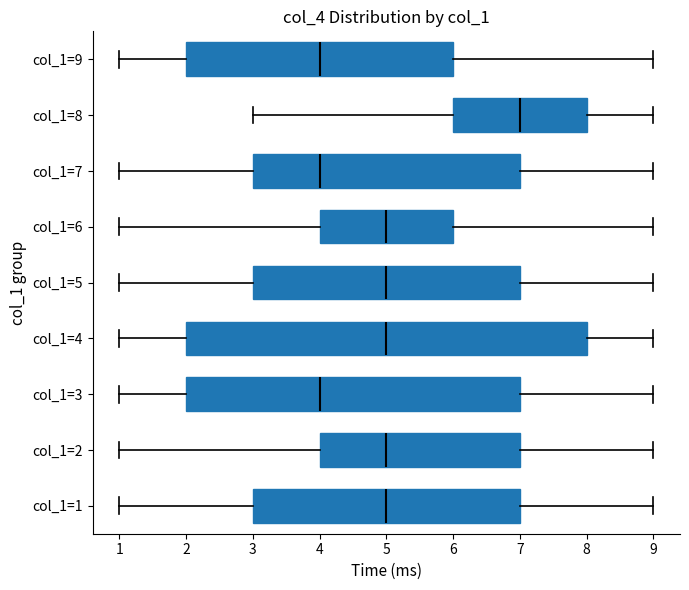

Reading bottom to top, read every box against the x-axis: the position of its median line, the range the box covers, and the ends of its whiskers. The values are not printed on the chart, so give them approximately, as read against the axis.

col_1=1: median 5, box 3 to 7, whiskers 1 to 9
col_1=2: median 5, box 4 to 7, whiskers 1 to 9
col_1=3: median 4, box 2 to 7, whiskers 1 to 9
col_1=4: median 5, box 2 to 8, whiskers 1 to 9
col_1=5: median 5, box 3 to 7, whiskers 1 to 9
col_1=6: median 5, box 4 to 6, whiskers 1 to 9
col_1=7: median 4, box 3 to 7, whiskers 1 to 9
col_1=8: median 7, box 6 to 8, whiskers 3 to 9
col_1=9: median 4, box 2 to 6, whiskers 1 to 9